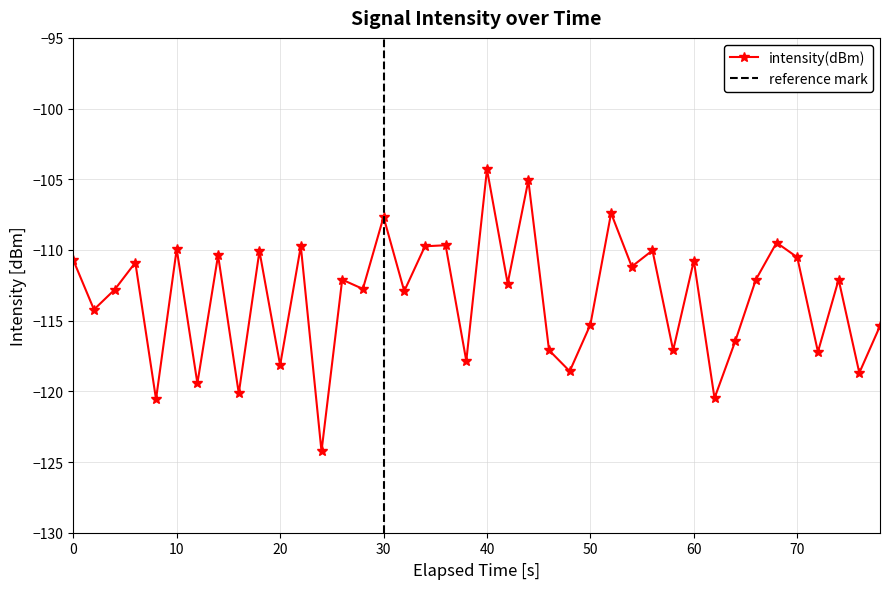

What is the difference between the maximum and minimum values?

19.9